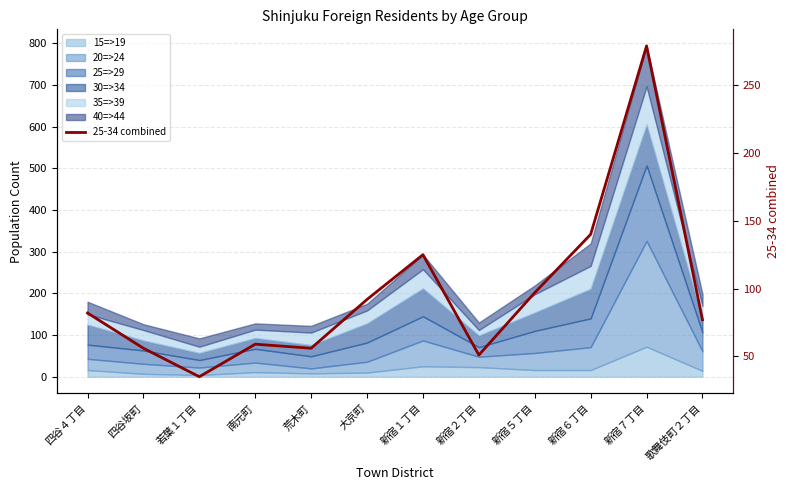

True or false: the data shows 92 at 大京町.

True